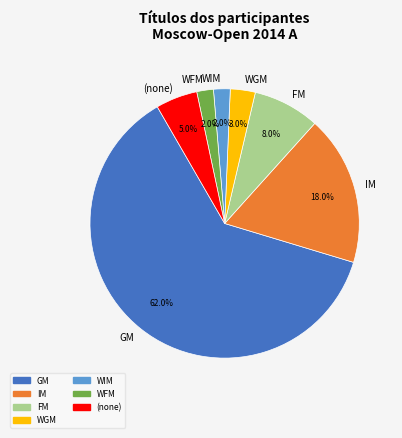

What is the ratio of the value at FM to the value at WIM?

4.0